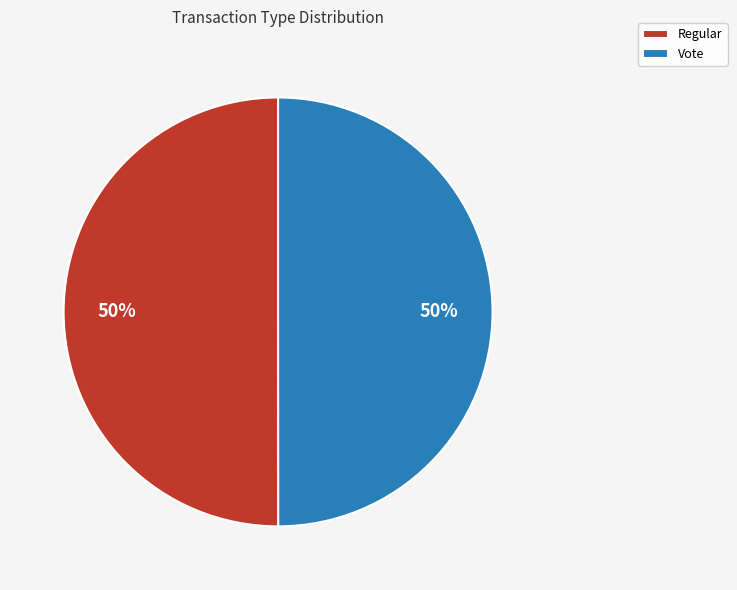

The Regular slice represents 50% of the pie. True or false?

True